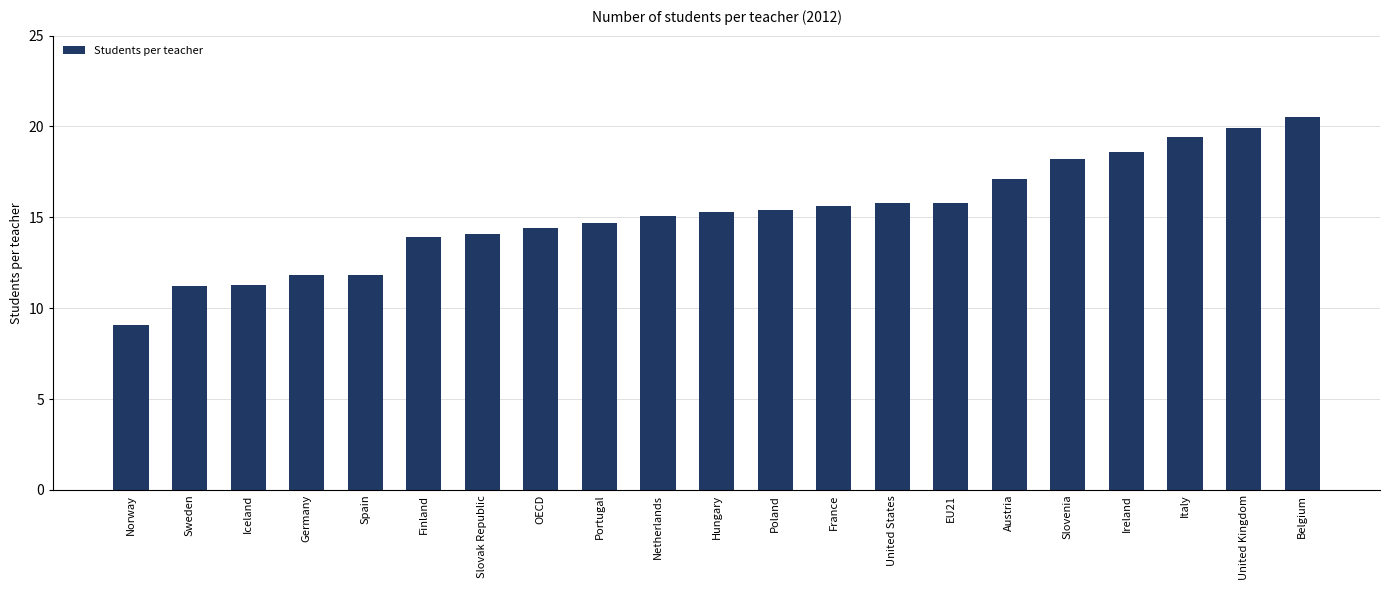

True or false: the data shows 15.4 at Poland.

True